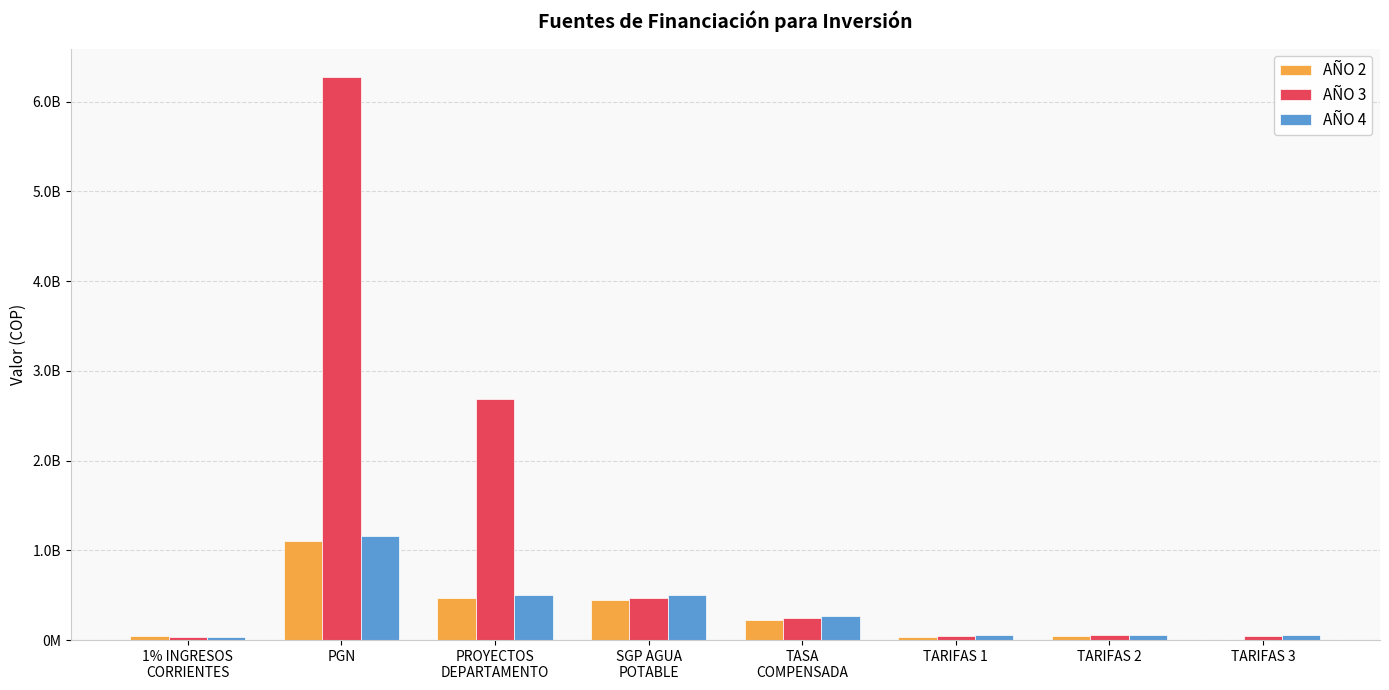

What are all the series names shown in the legend?

AÑO 2, AÑO 3, AÑO 4